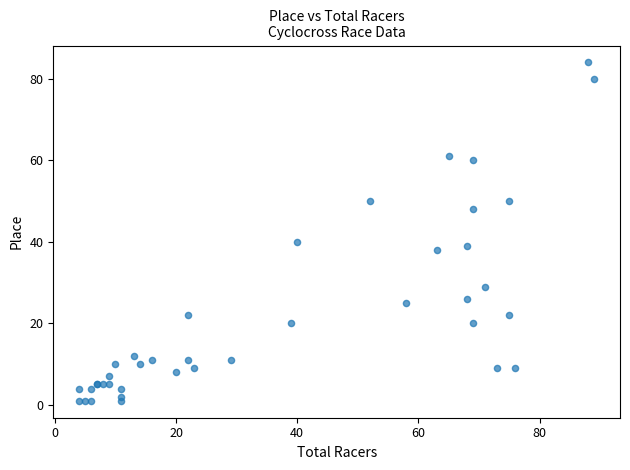

What Y value in the scatter plot is closest to 42?

40